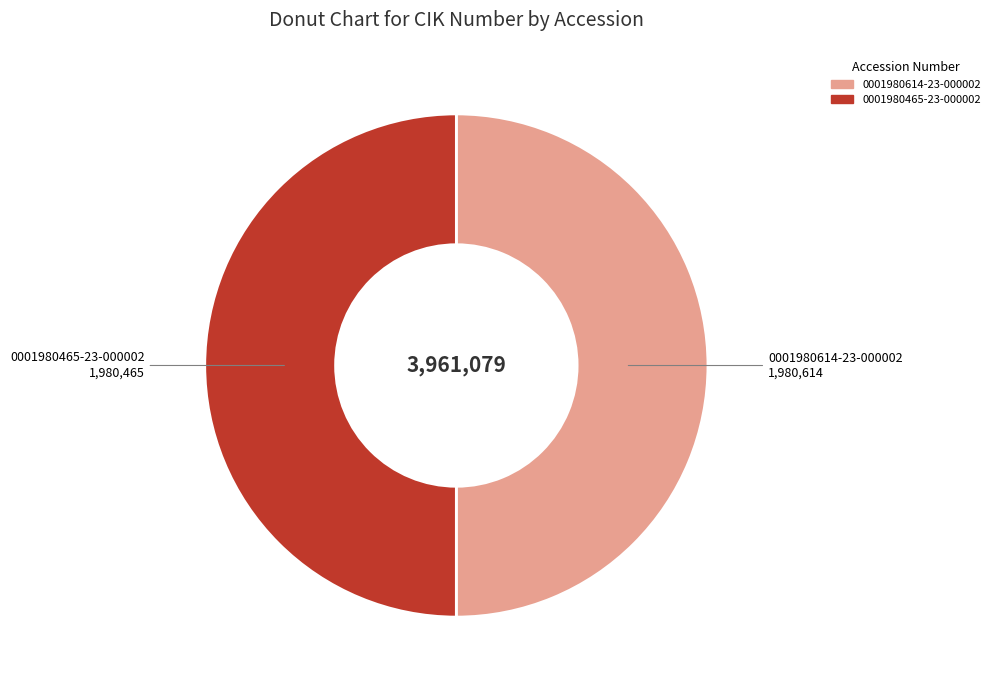

What is the ratio of the value at 0001980614-23-000002 to the value at 0001980465-23-000002?

1.0